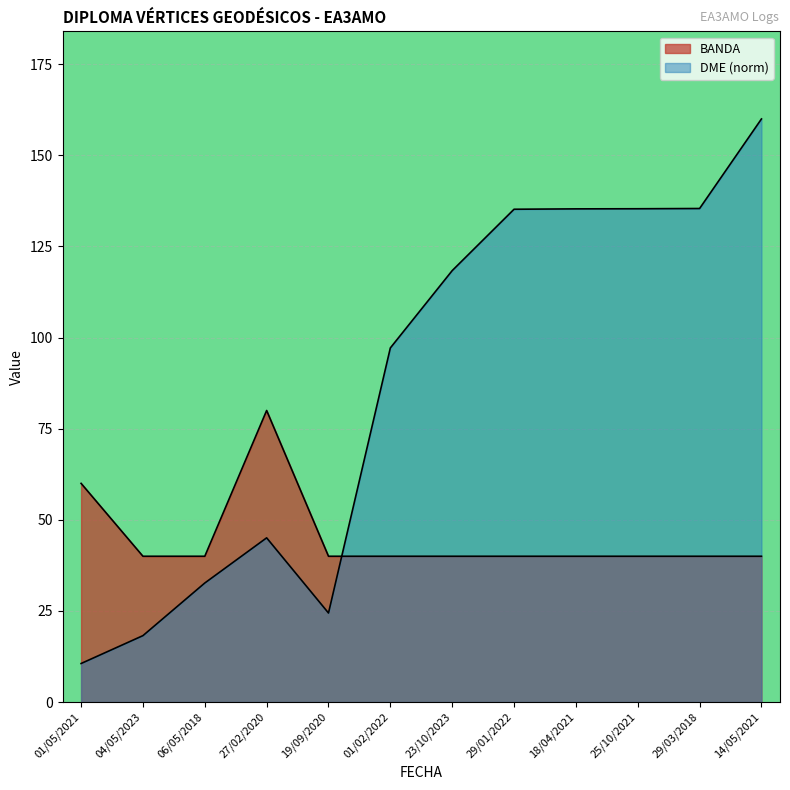

In DME, how many points are higher than both neighbors (excluding endpoints)?

1